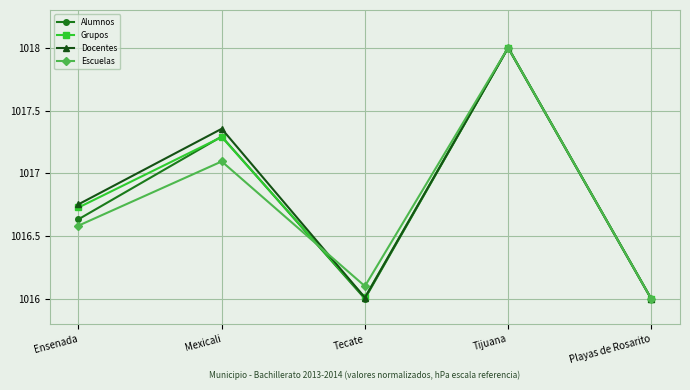

Where is the first local maximum for Docentes?

Mexicali